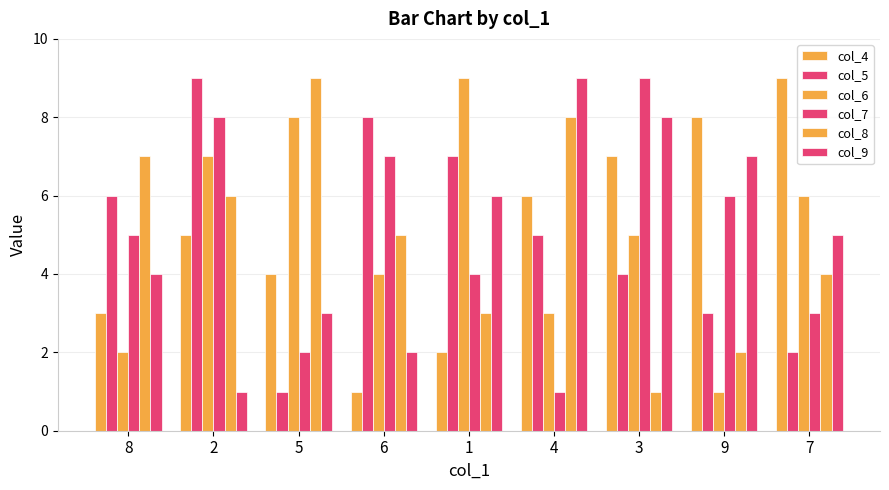

Which series has the largest range (max minus min)?

col_4